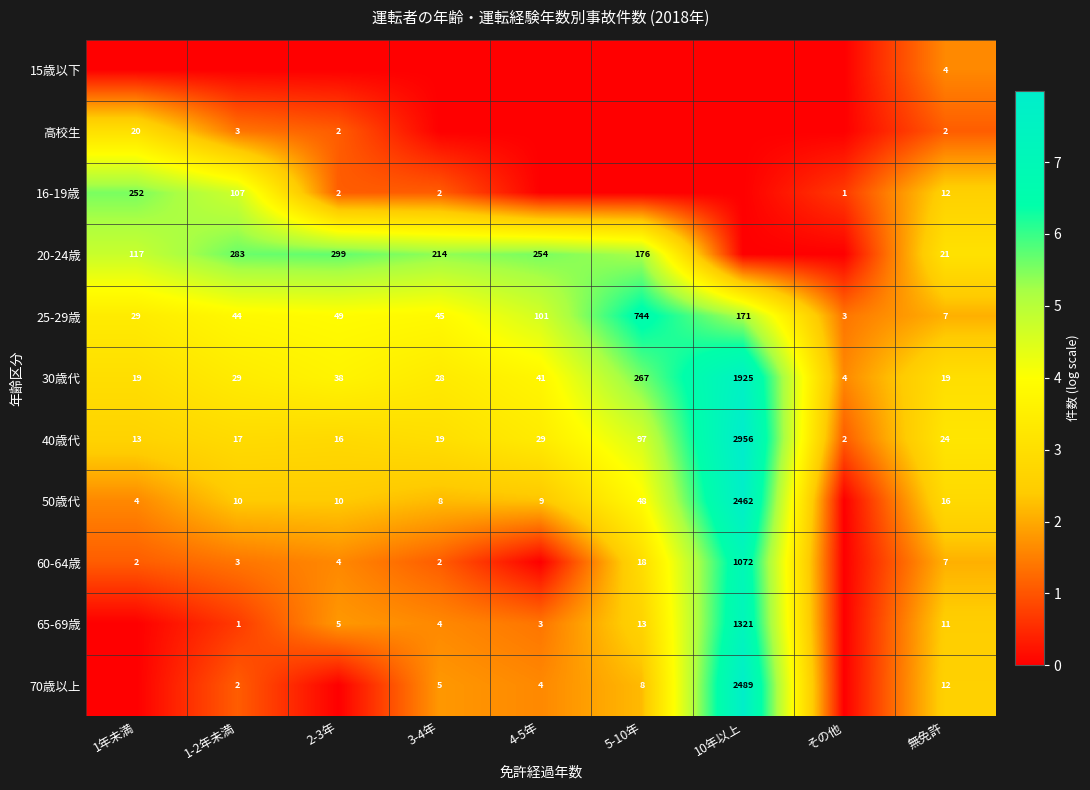

What is the sum of all 70歳以上 values?

17.1